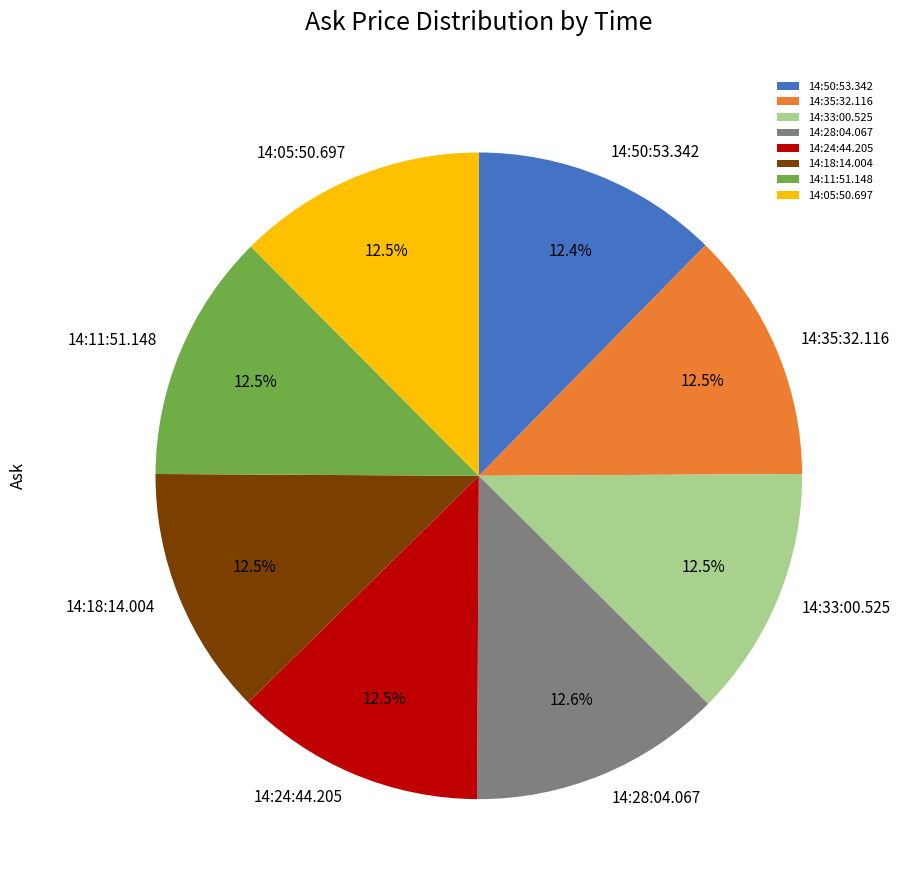

Does 14:28:04.067 represent more than half of the total?

No